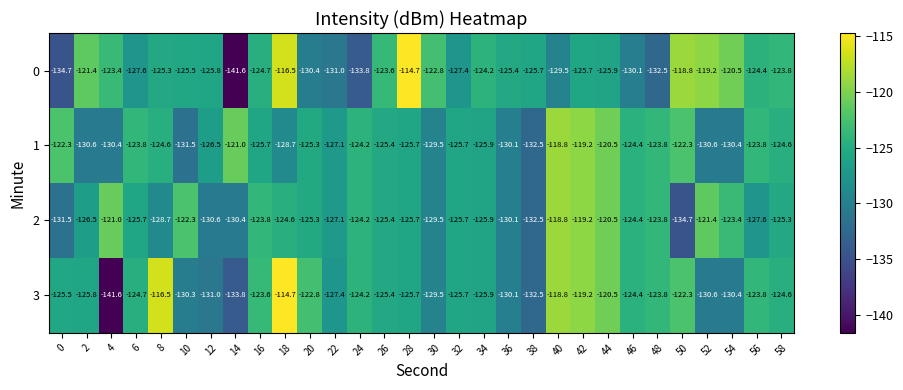

List the series in order of their overall mean, lowest first.

0, 2, 3, 1